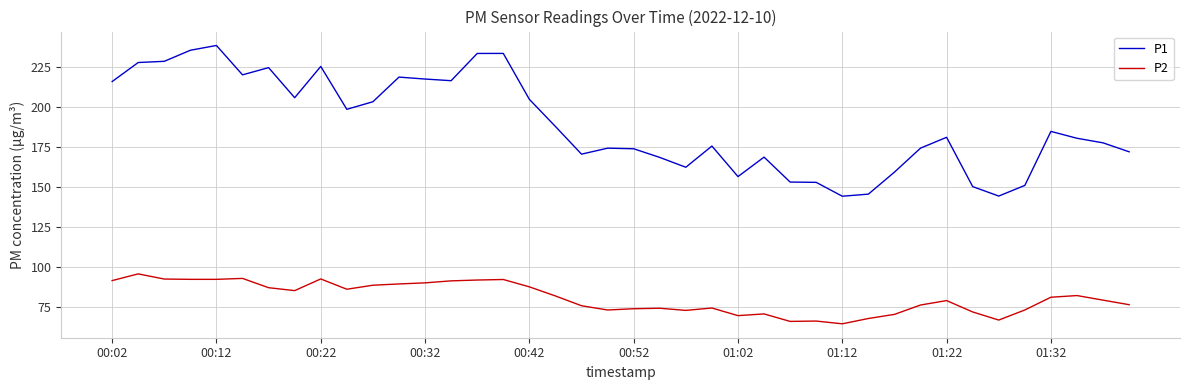

True or false: P2 and P1 cross at least once.

False